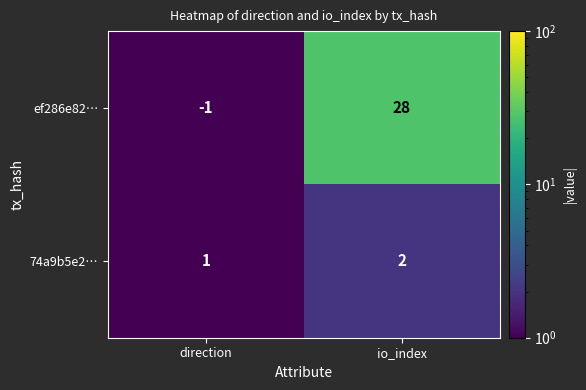

True or false: ef286e82… has a value of 45 at io_index.

False